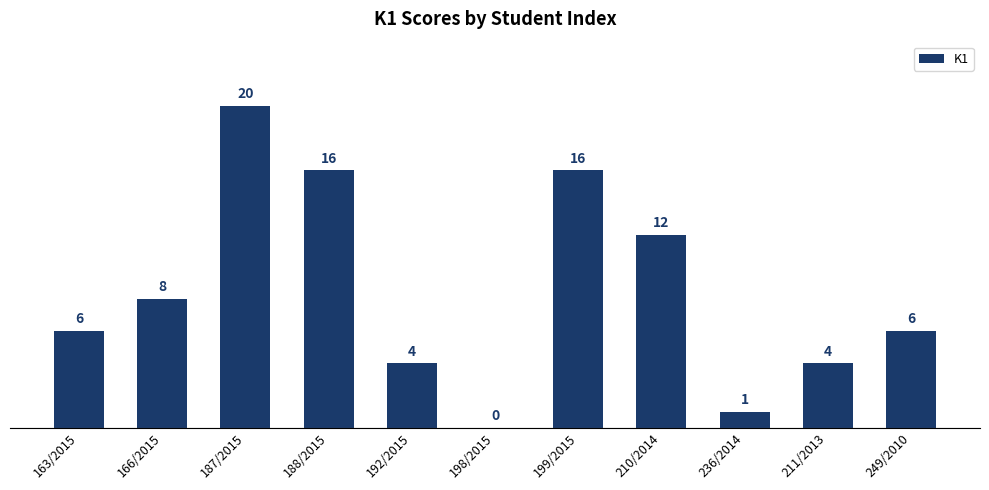

The chart shows a value of 6 at 249/2010. True or false?

True